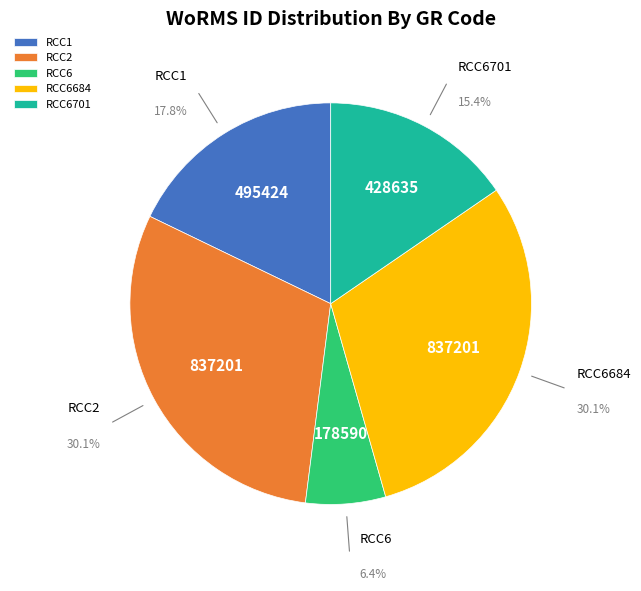

What percentage is the RCC6701 slice, to the nearest percent?

15%